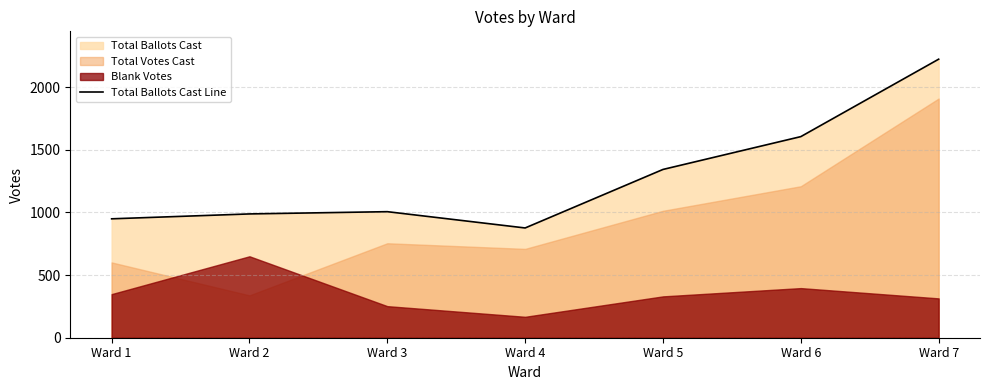

Reading left to right, list all the values displayed in this chart.

Ward 1=949	Ward 2=988	Ward 3=1006	Ward 4=876	Ward 5=1343	Ward 6=1605	Ward 7=2223